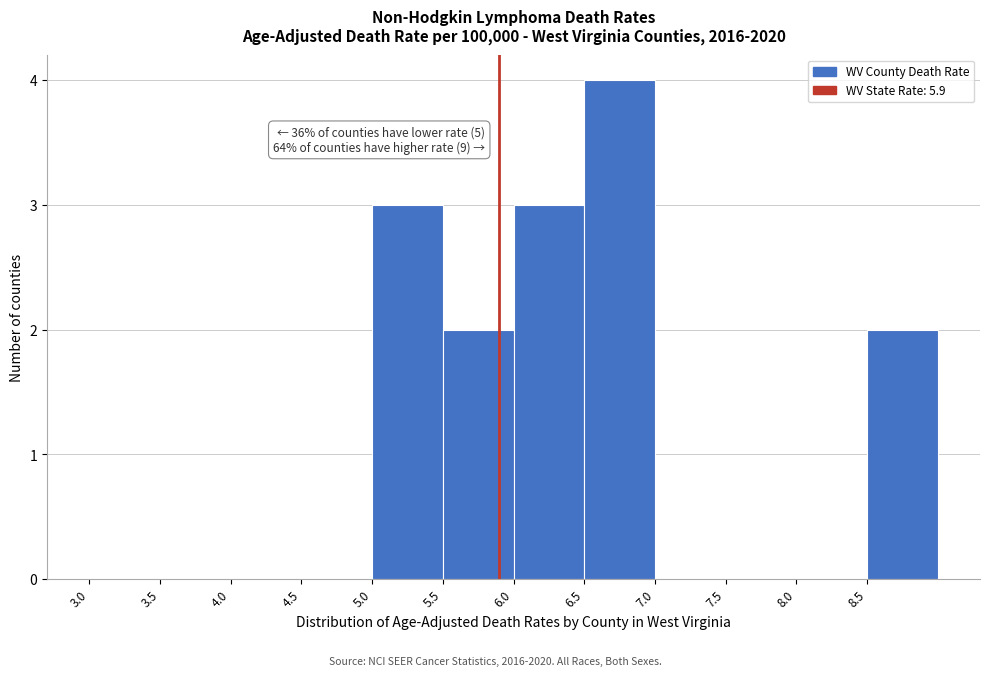

Over which range of the x-axis is the bar tallest?

6.5 to 7.0